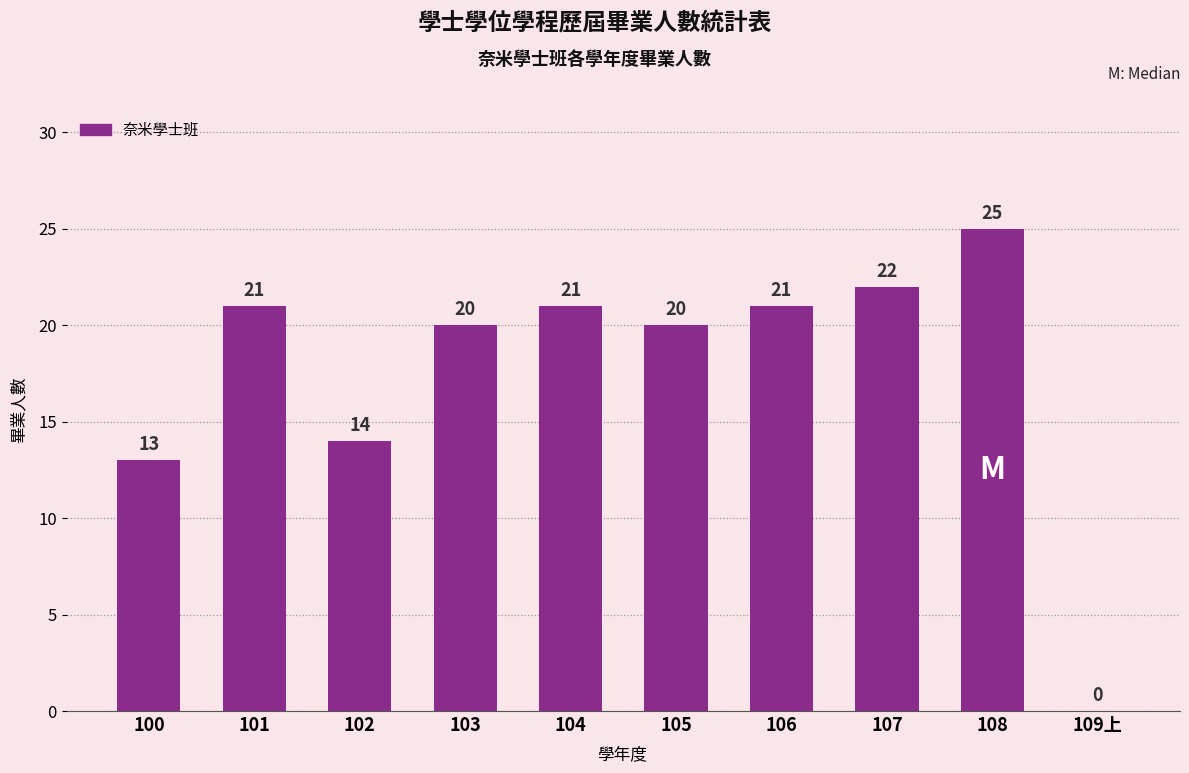

Where is the data nearest to the value 12?

100